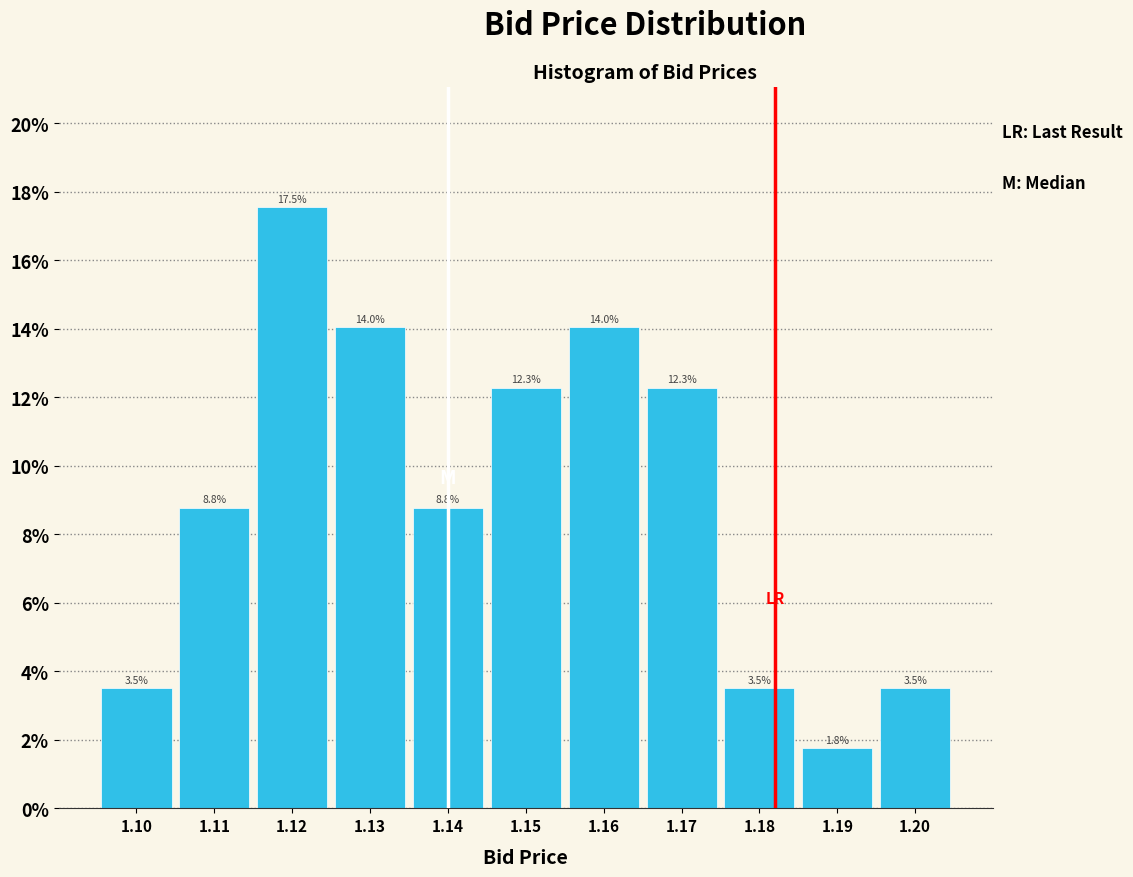

Reading left to right, transcribe this chart: for each bar, give the range it covers on the x-axis and its height.

1.095 to 1.105: 3.5
1.105 to 1.115: 8.8
1.115 to 1.125: 17.5
1.125 to 1.135: 14.0
1.135 to 1.145: 8.8
1.145 to 1.155: 12.3
1.155 to 1.165: 14.0
1.165 to 1.175: 12.3
1.175 to 1.185: 3.5
1.185 to 1.195: 1.8
1.195 to 1.205: 3.5